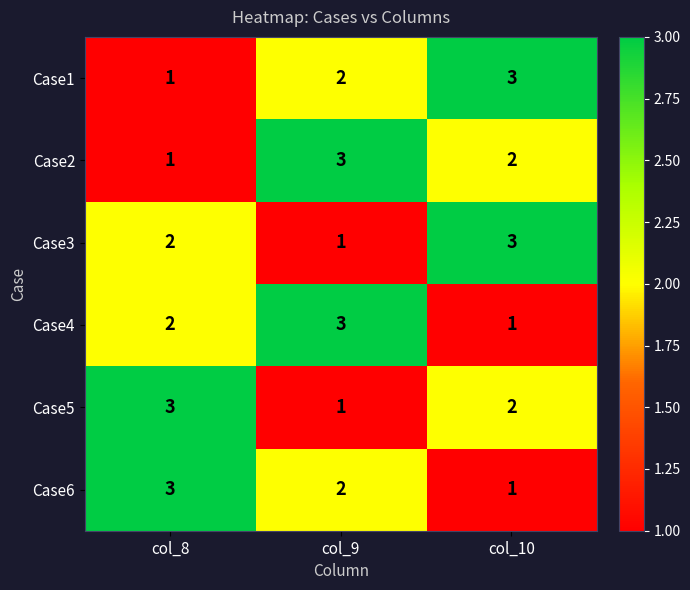

Is the value of Case2 at col_8 greater than the value of Case6 at col_8?

No